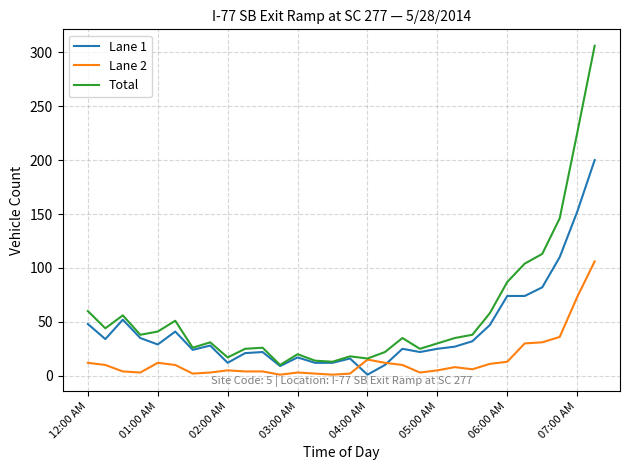

What is the maximum value shown in the chart?

306